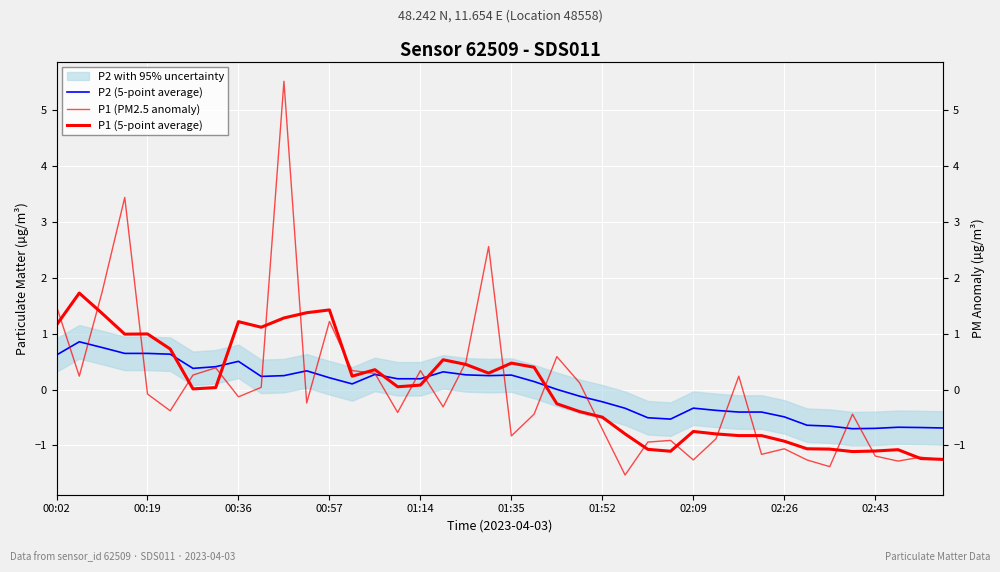

What is the approximate value of P1 (5-point average) at 22?

-0.3